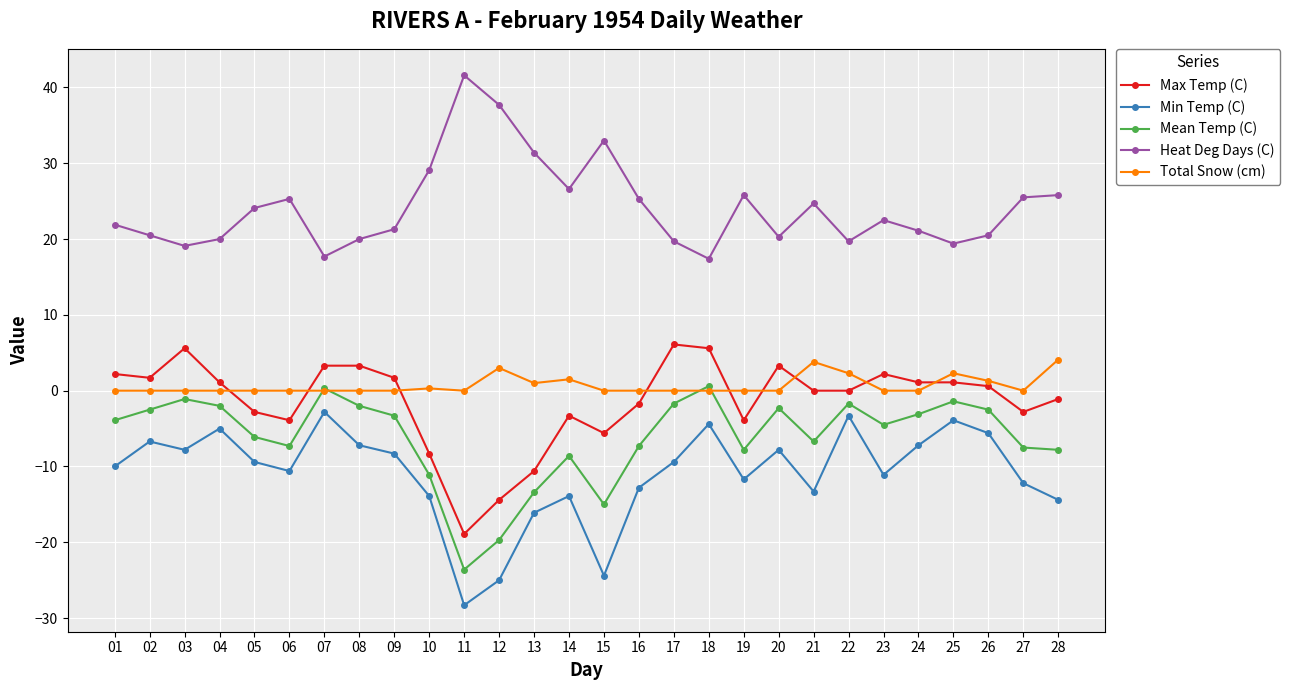

True or false: Heat Deg Days (C) has a value of 20.5 at 26.

True